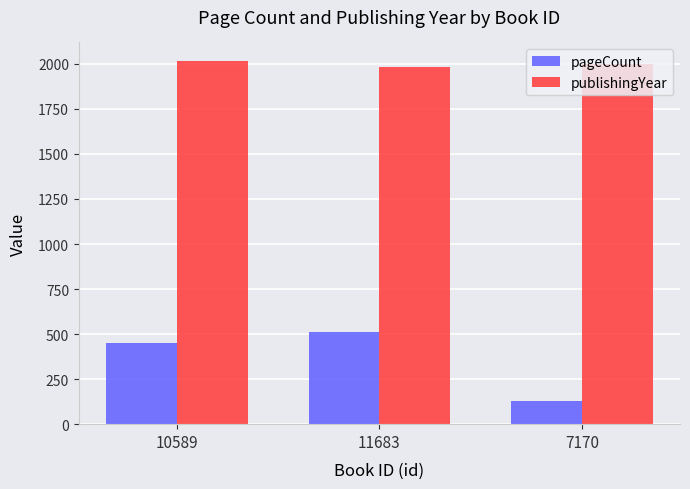

Does the chart contain stacked bars?

No